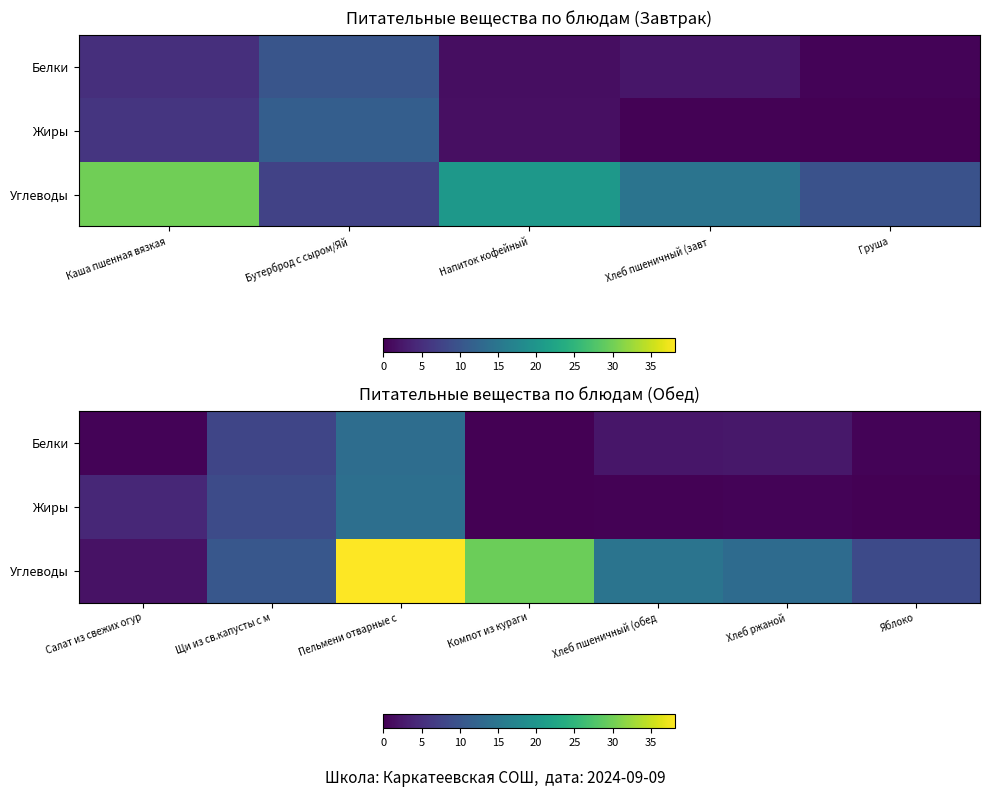

Which series has the largest range (max minus min)?

Углеводы